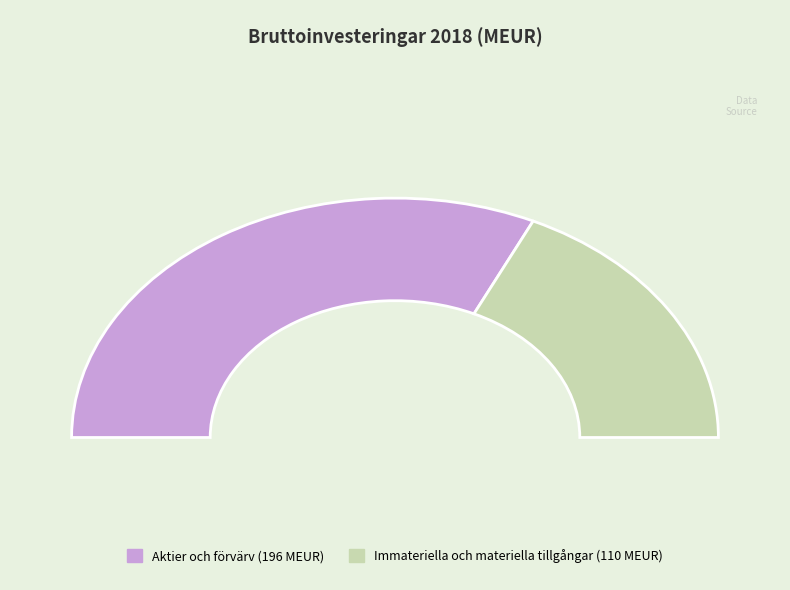

To the nearest percent, what is the difference between the Immateriella och materiella tillgångar and Aktier och förvärv slice percentages?

28%